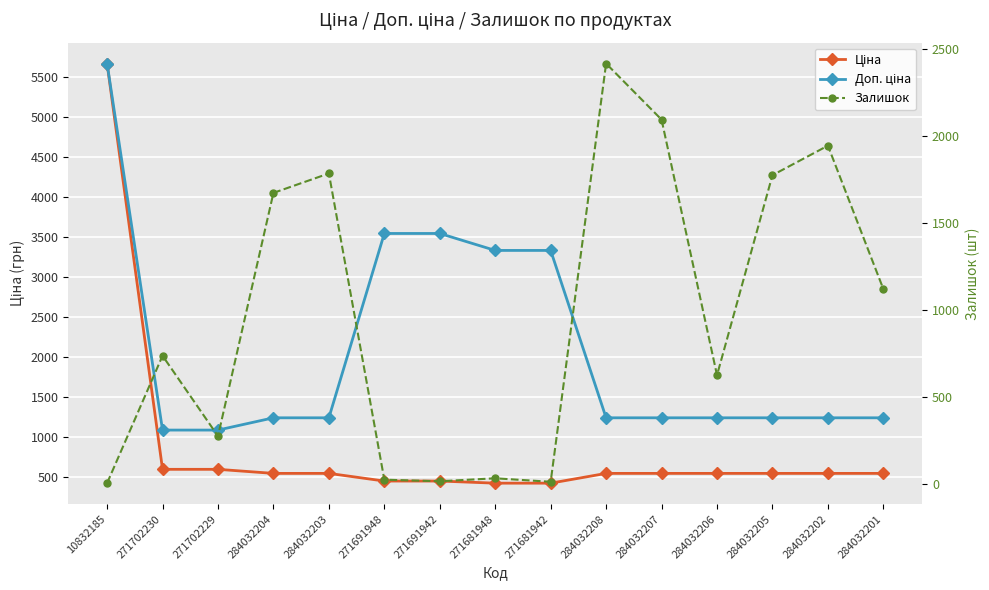

Count the number of data series in this chart.

3